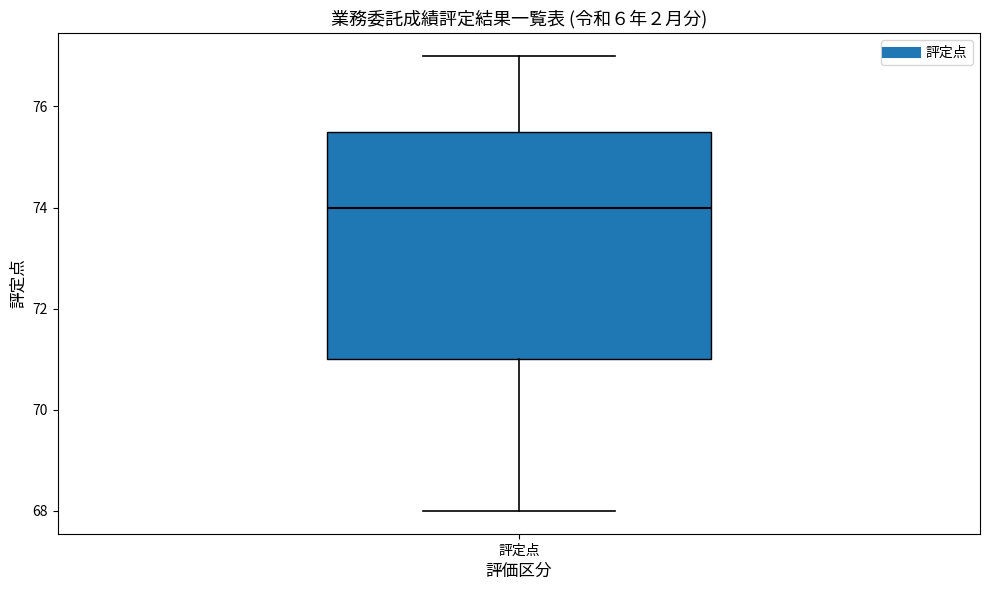

Where does the lower whisker of the box for 評定点 end on the y-axis? The values are not printed on the chart, so give them approximately, as read against the axis.

68.0